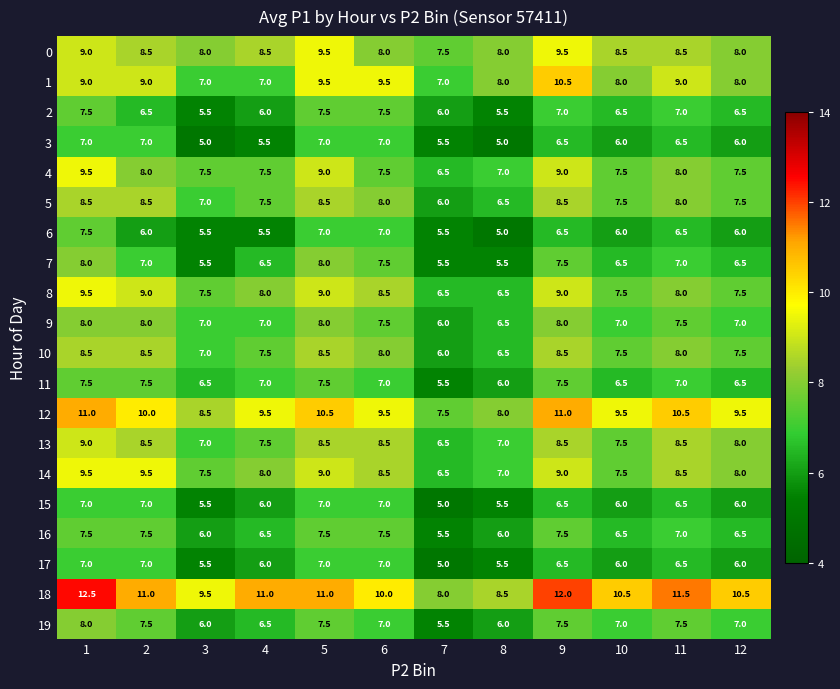

How many distinct data groups are displayed?

20